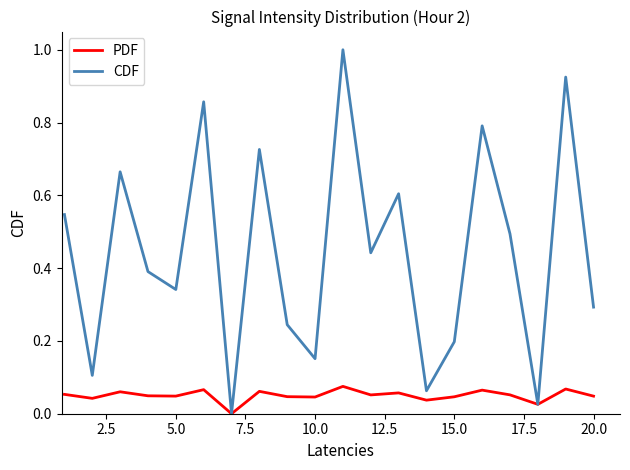

What is the highest value of the CDF series?

1.0